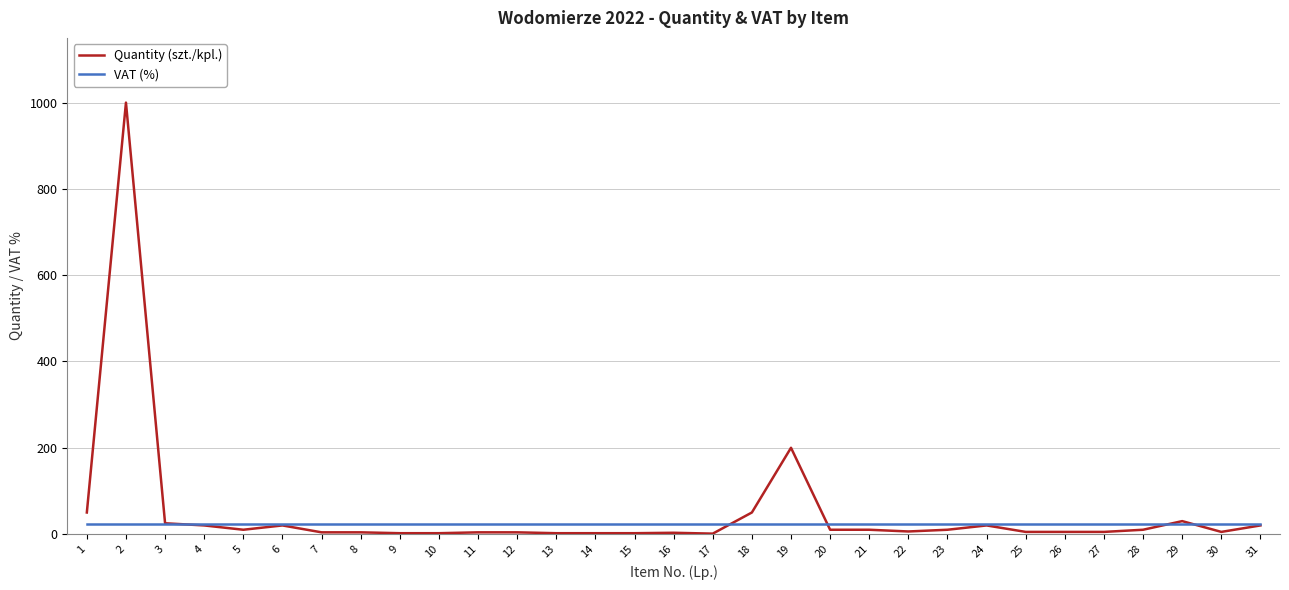

What is the maximum value shown in the chart?

1000